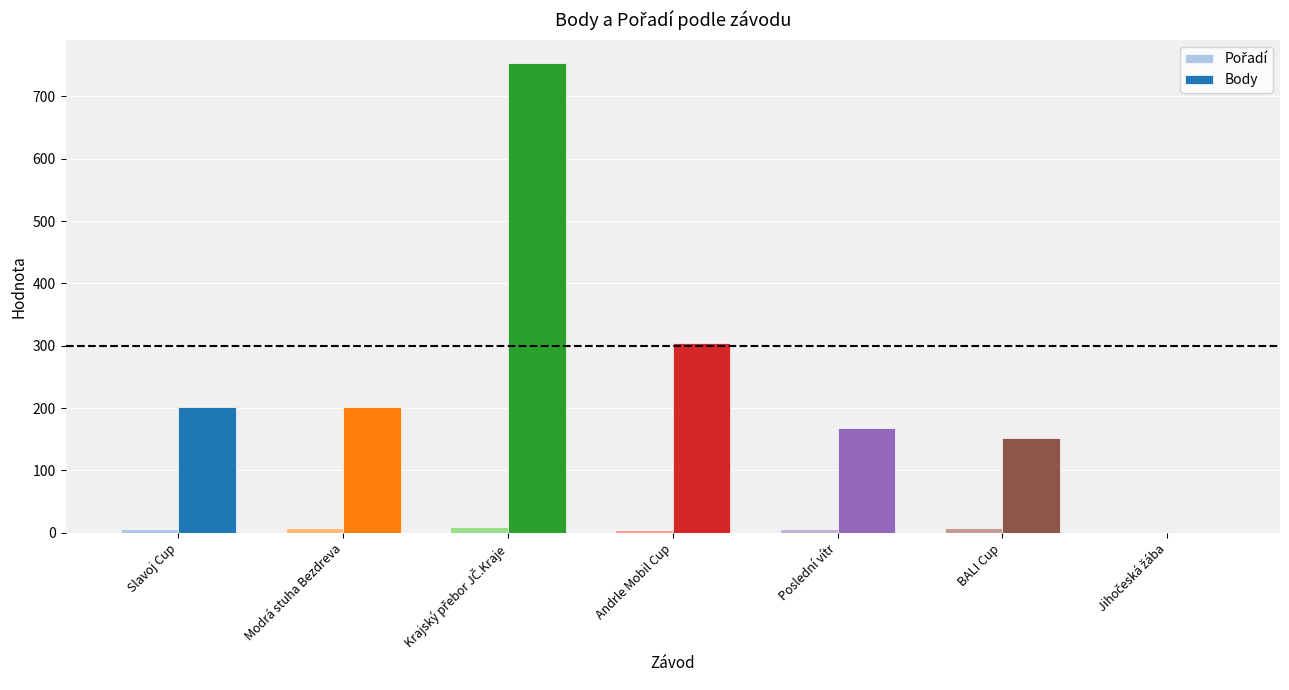

What is the average value of the Body series?

255